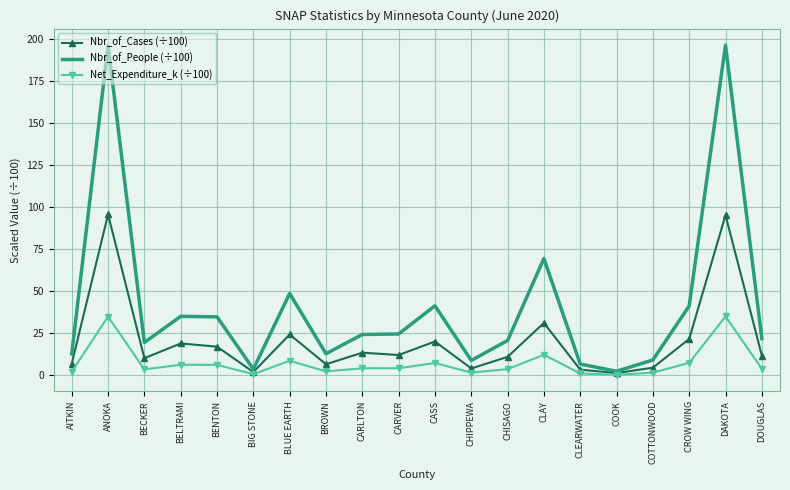

At COTTONWOOD, list the series in order from largest to smallest.

Nbr_of_People (÷100), Nbr_of_Cases (÷100), Net_Expenditure_k (÷100)